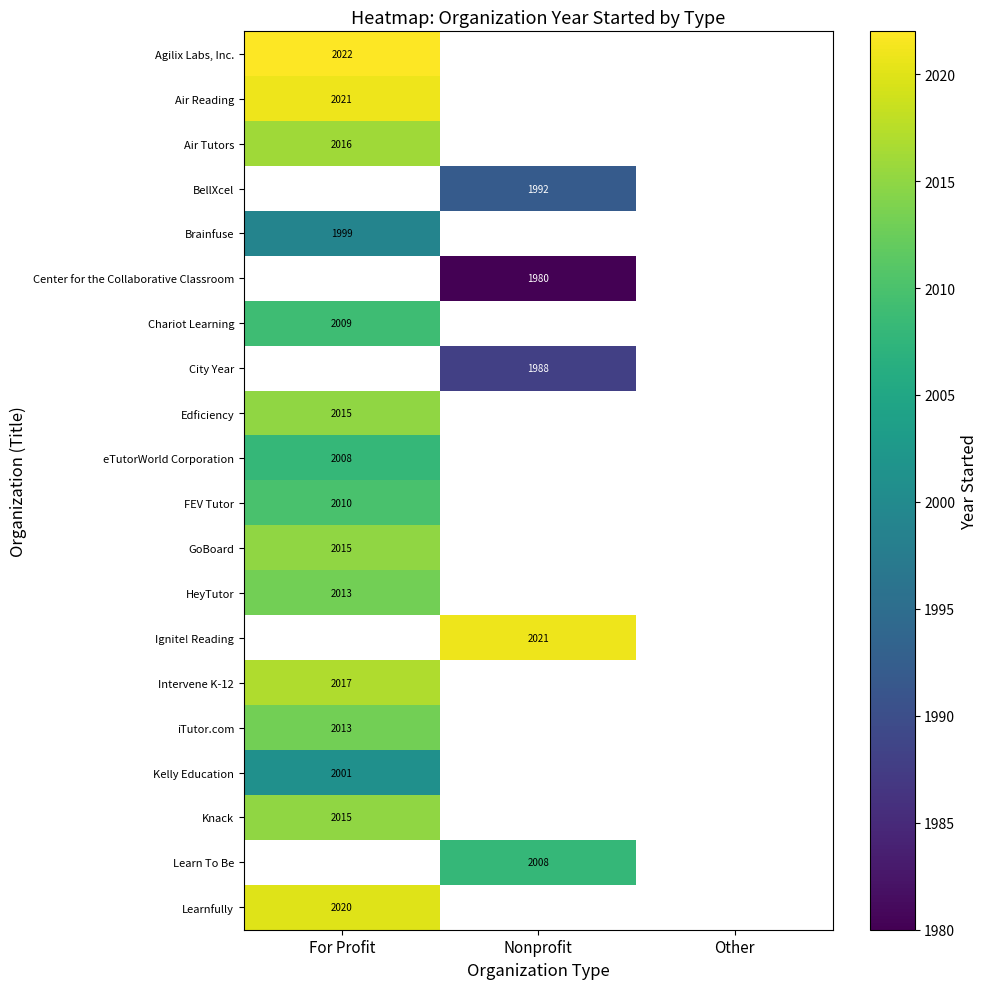

True or false: Air Tutors has a value of 991.0 at For Profit.

False